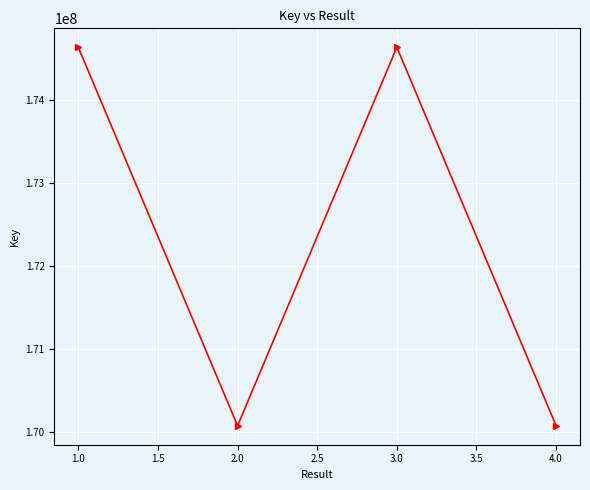

What is the minimum value shown in the chart?

170076950